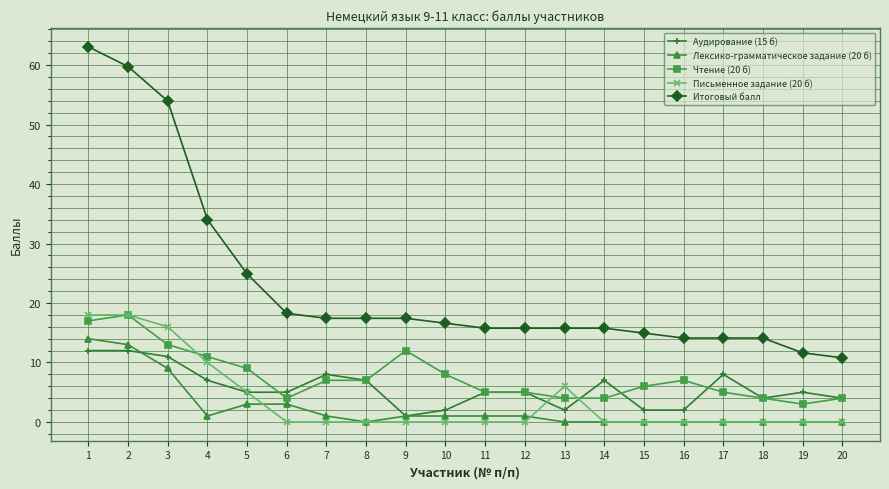

Is the value of Письменное задание (20 б) at 10 greater than the value of Итоговый балл at 9?

No